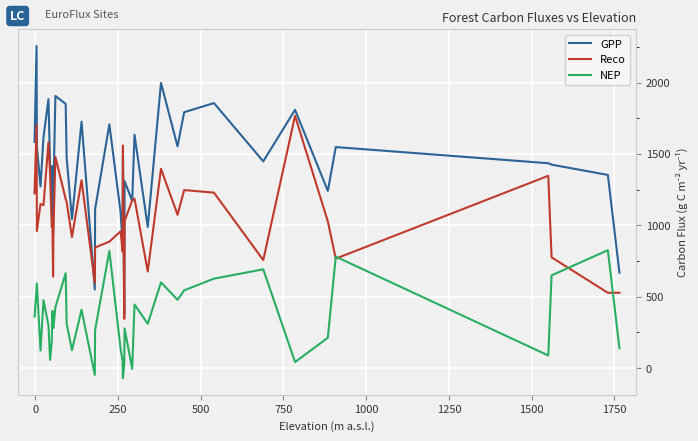

Which series has the largest range (max minus min)?

GPP